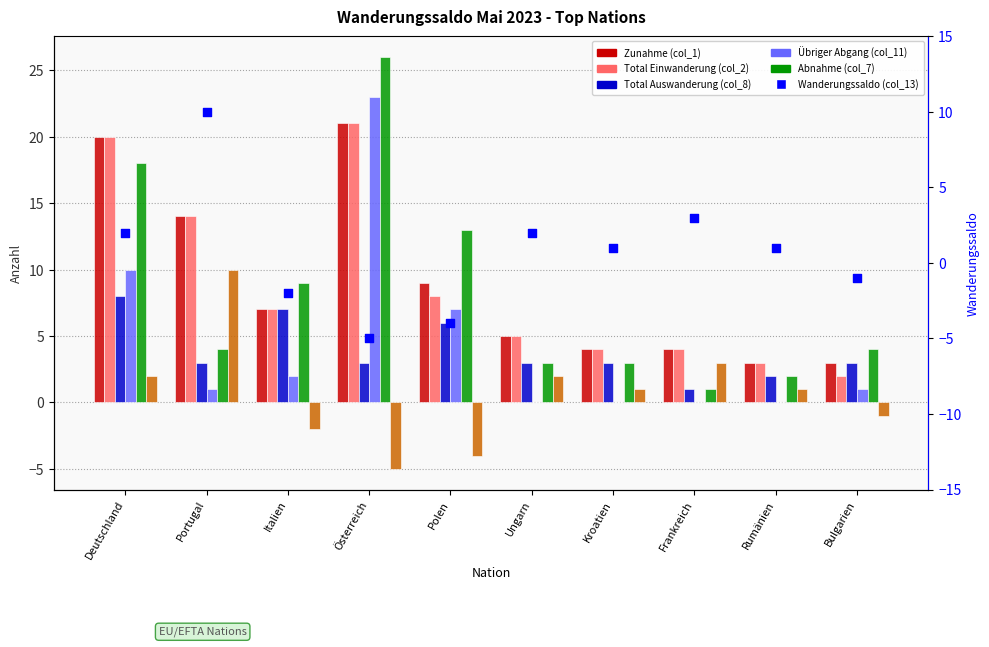

Which series contains the highest Y value?

Abnahme (col_7)